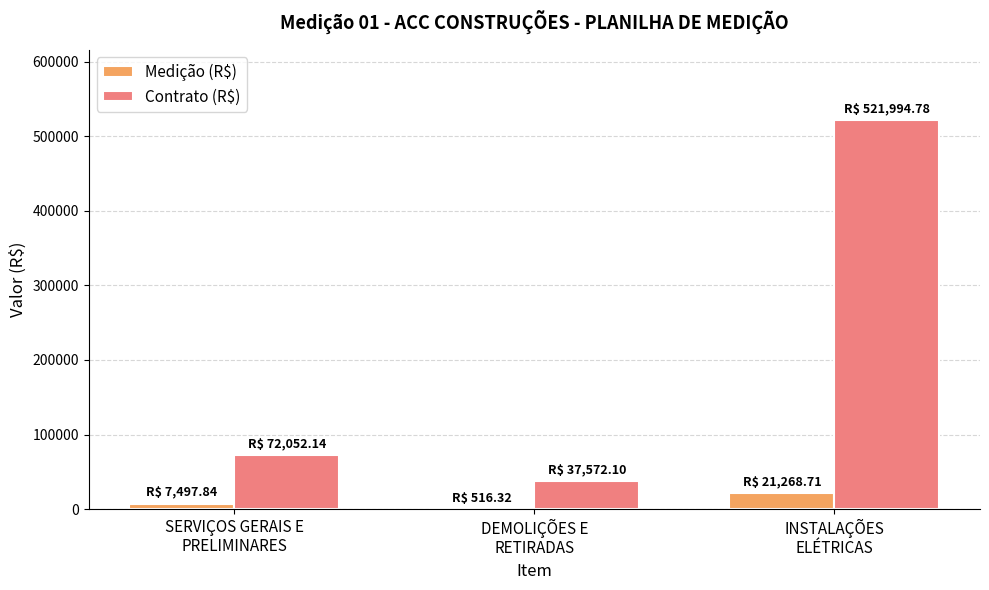

What is the sum of all Medição (R$) values?

29282.9